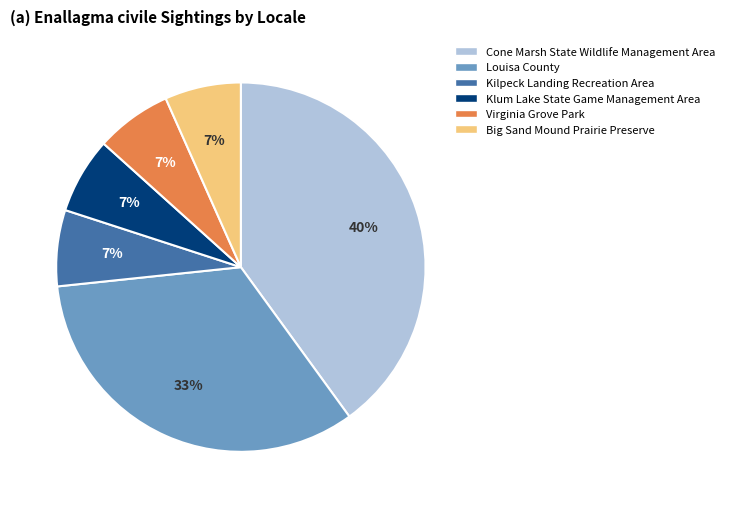

Which has a higher value, Kilpeck Landing Recreation Area or Cone Marsh State Wildlife Management Area?

Cone Marsh State Wildlife Management Area